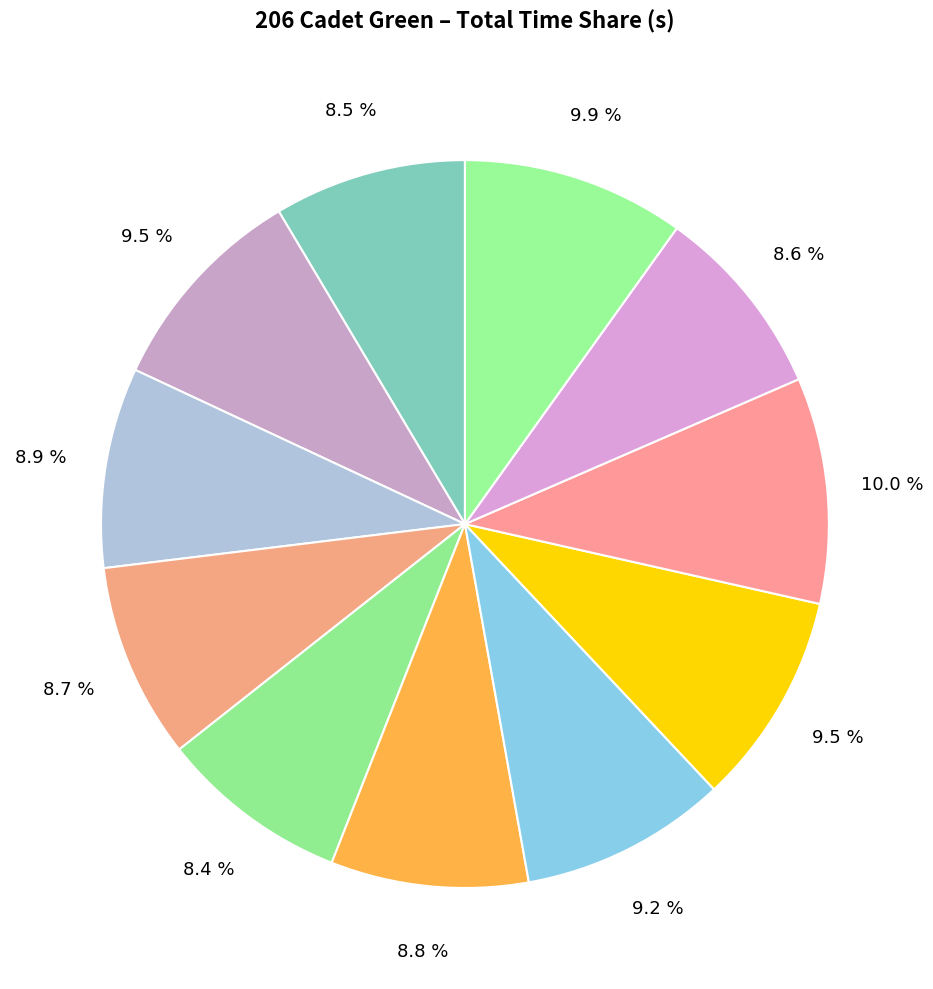

How many slices are in this pie chart?

11